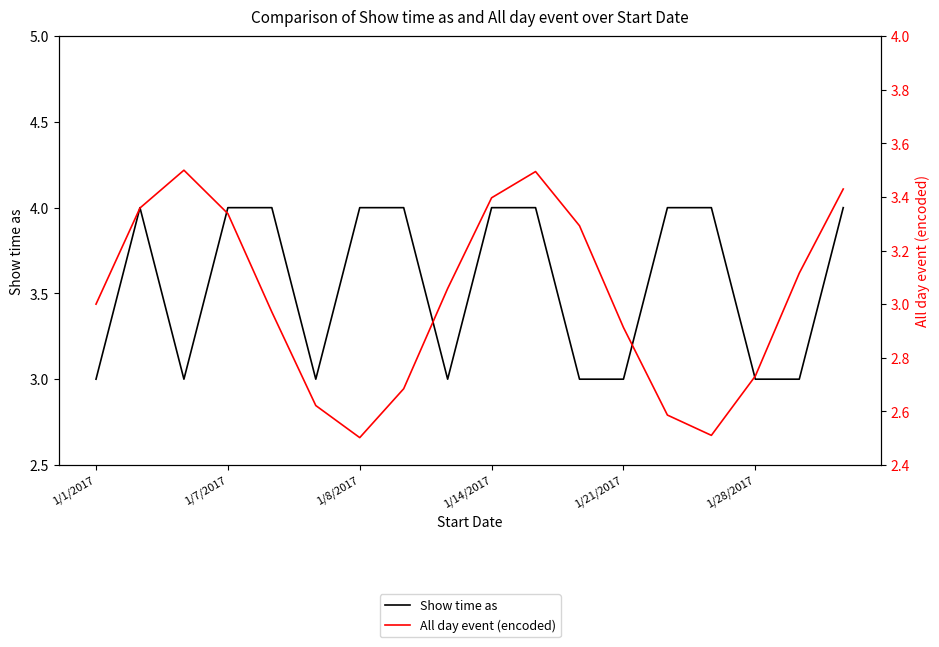

Is this an area chart (filled region under the line)?

No